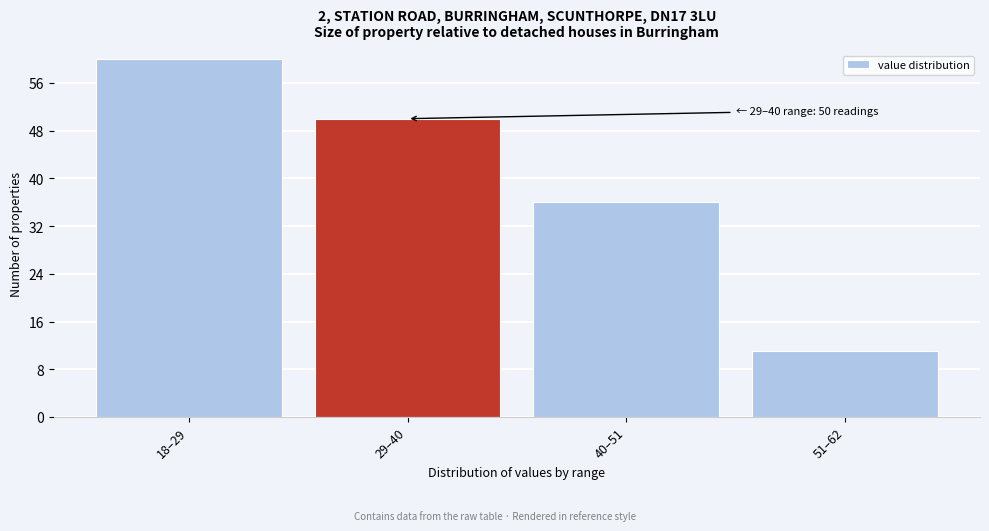

Reading left to right, what are all the values shown in this chart?

60	50	36	11